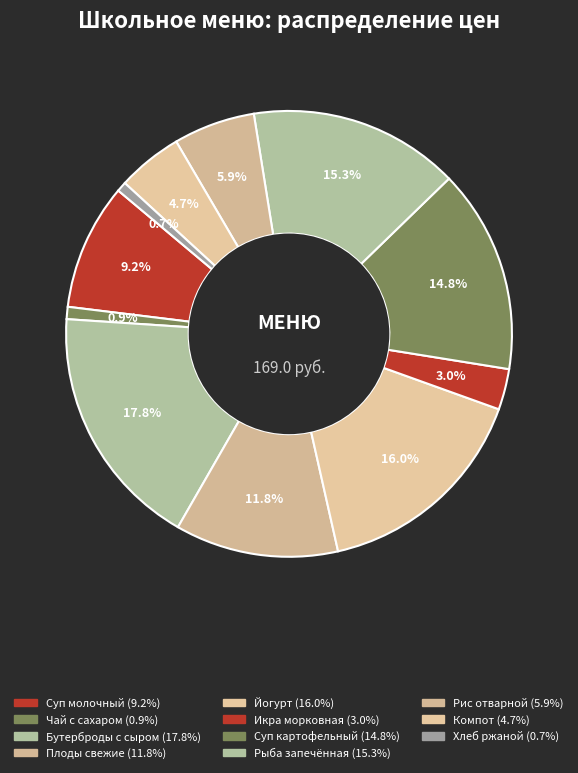

To the nearest percent, what is the average slice percentage?

9%